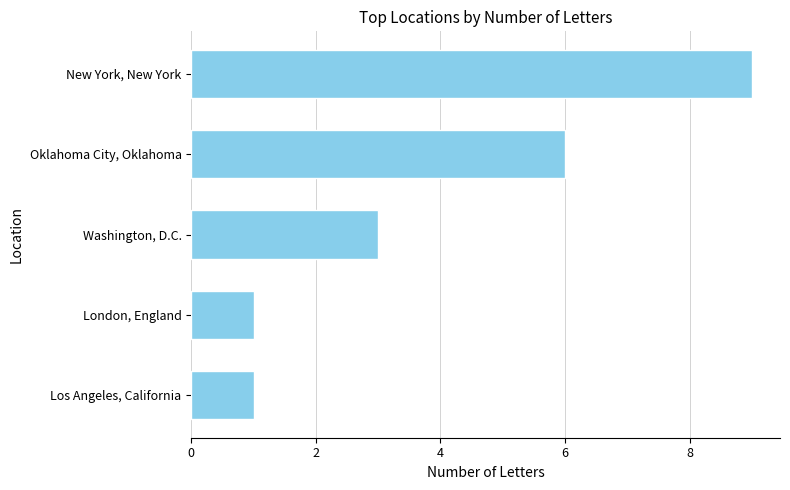

What is the change in value from New York, New York to London, England?

-8